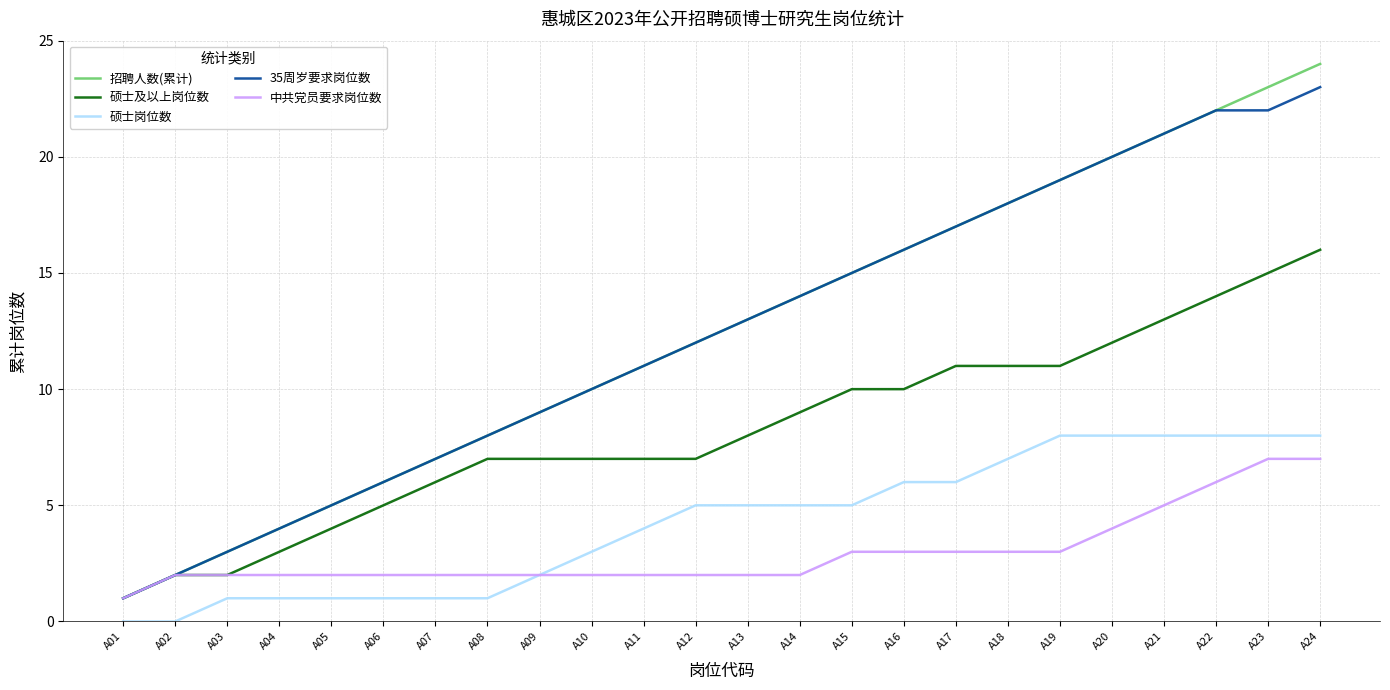

Rank the series at A23 from highest to lowest value.

招聘人数(累计), 35周岁要求岗位数, 硕士及以上岗位数, 硕士岗位数, 中共党员要求岗位数